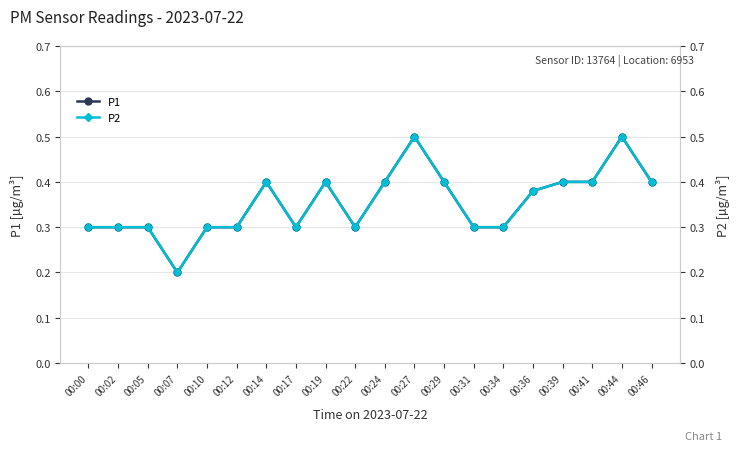

What is the difference between the second highest and second lowest values in the P1 series?

0.2